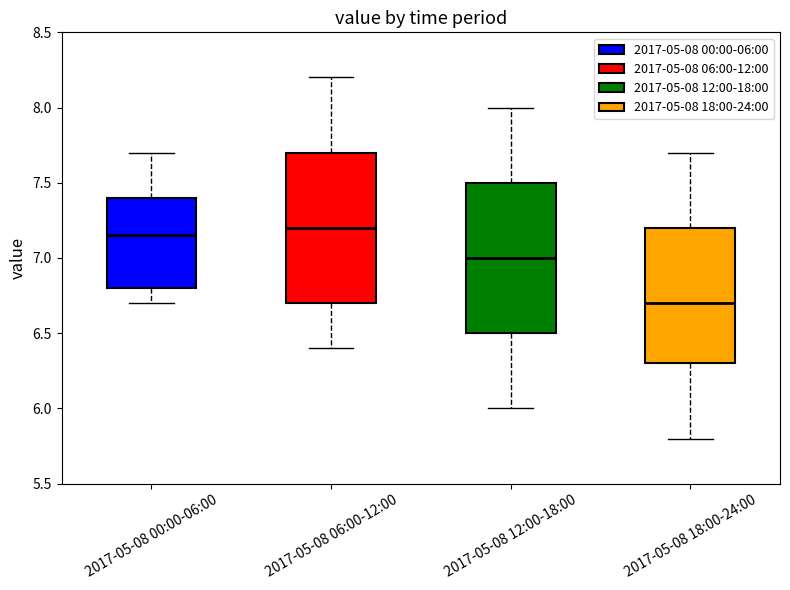

Which box has the lowest median line?

2017-05-08 18:00-24:00